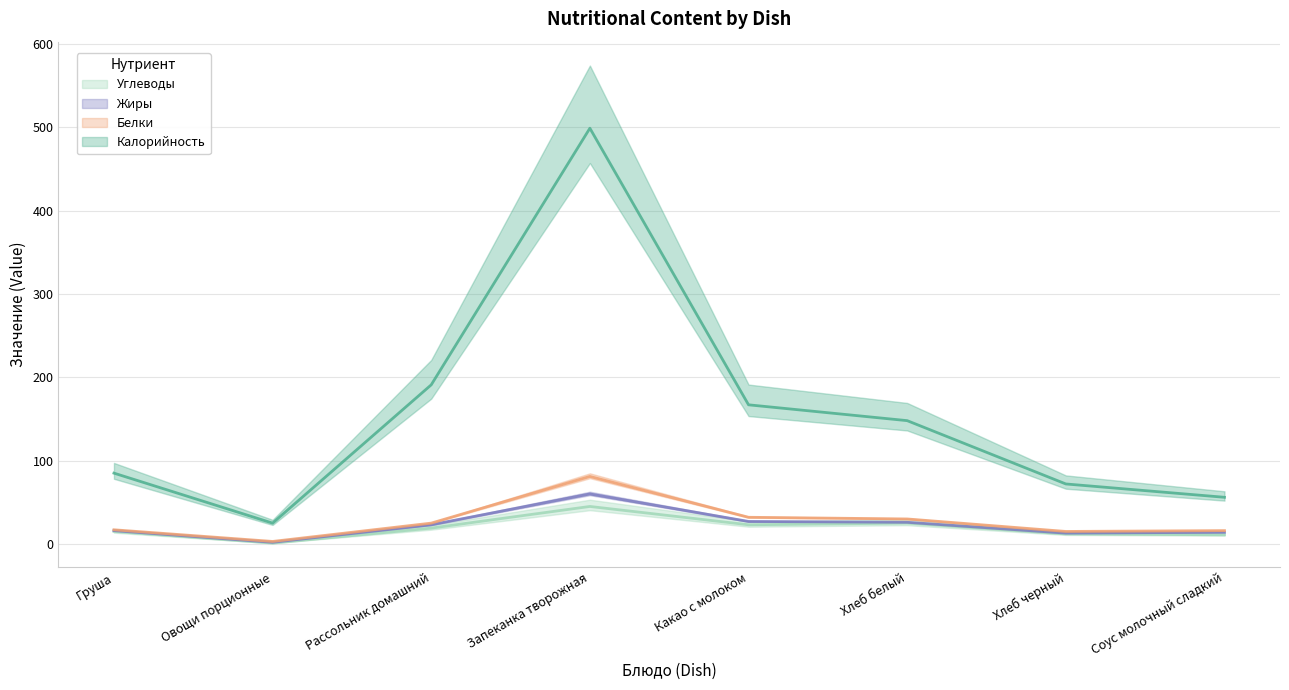

In Углеводы, how many points are lower than both neighbors (excluding endpoints)?

2